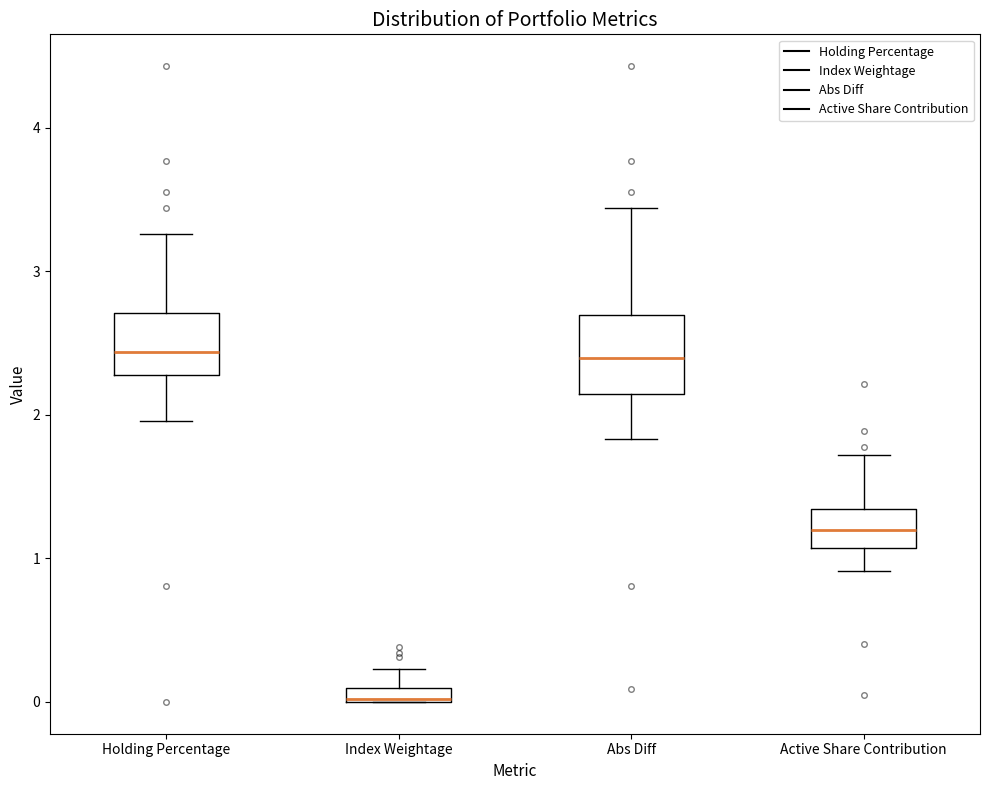

Which box has the lowest median line?

Index Weightage